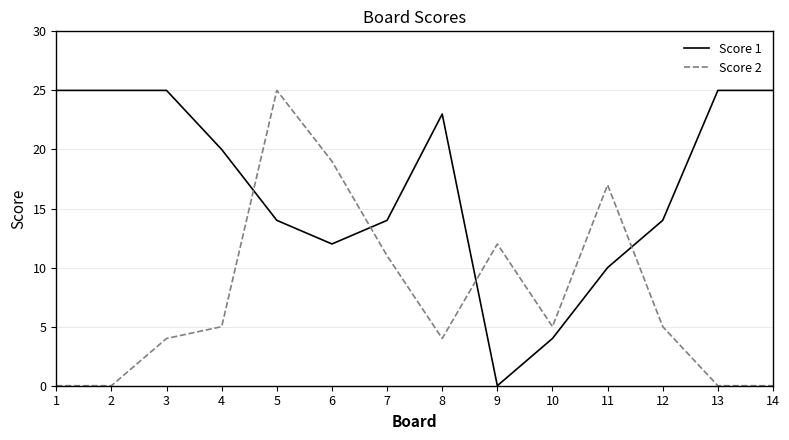

What is the highest value of the Score 1 series?

25